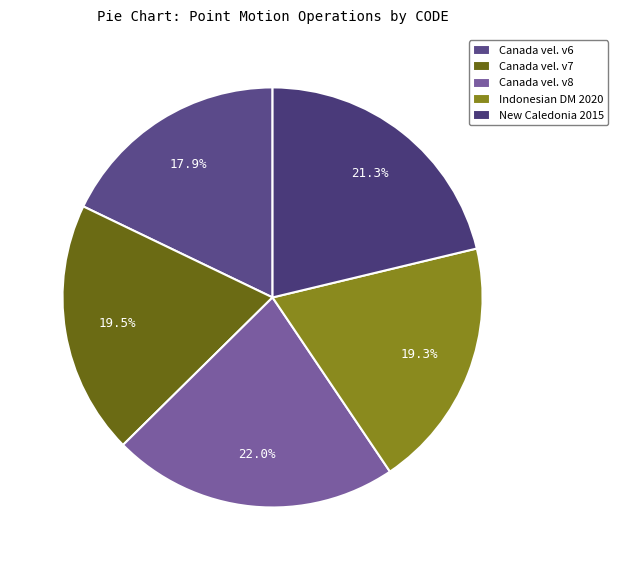

Does any single category account for the majority?

No